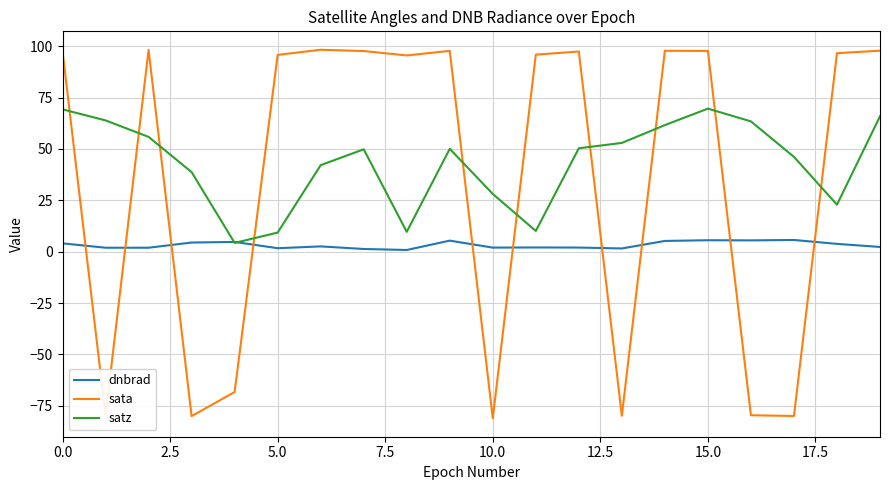

What is the minimum value for sata?

-81.1